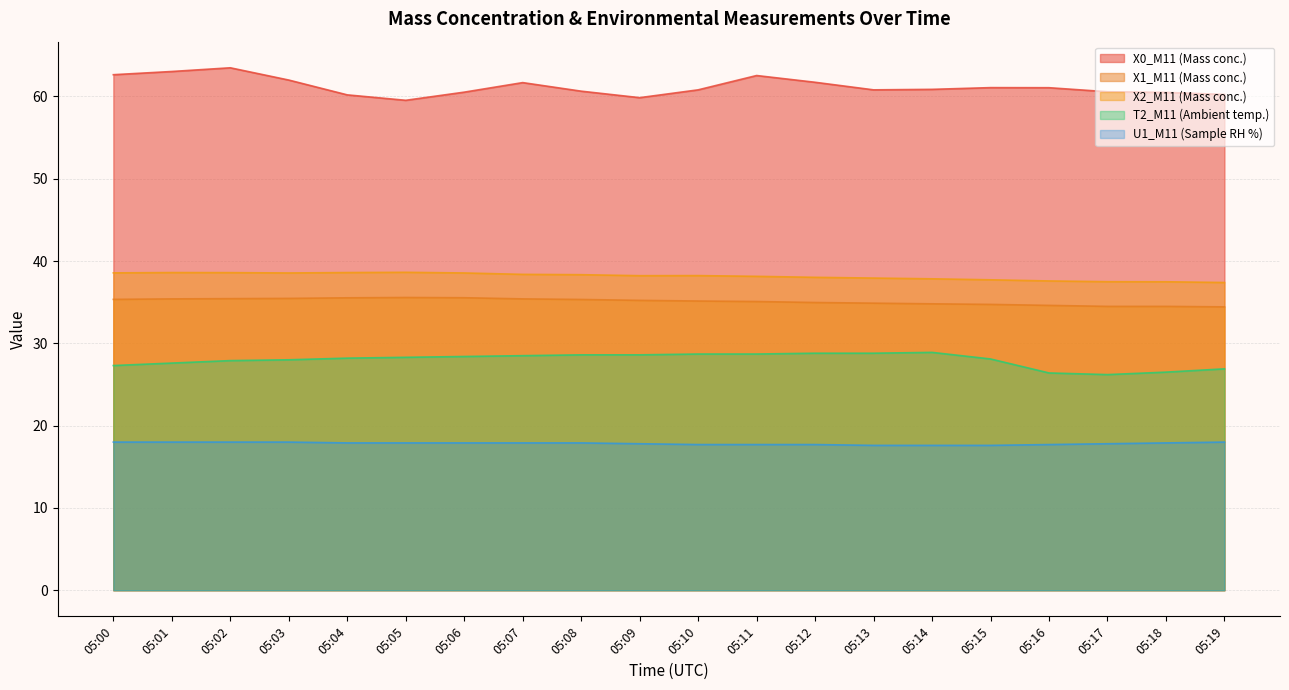

Which series has the largest total across all categories?

X0_M11 (Mass conc.)